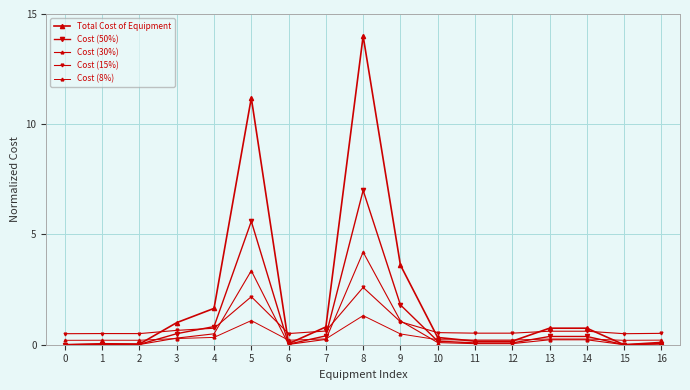

Which series has the widest spread of values?

Total Cost of Equipment